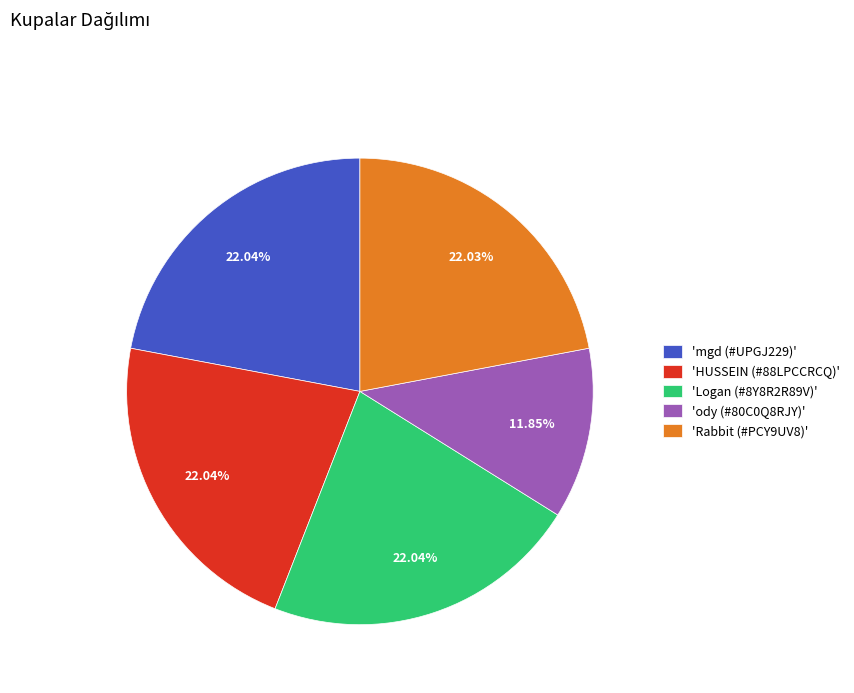

Is the sum of 'Rabbit (#PCY9UV8)' and 'HUSSEIN (#88LPCCRCQ)' greater than half?

No